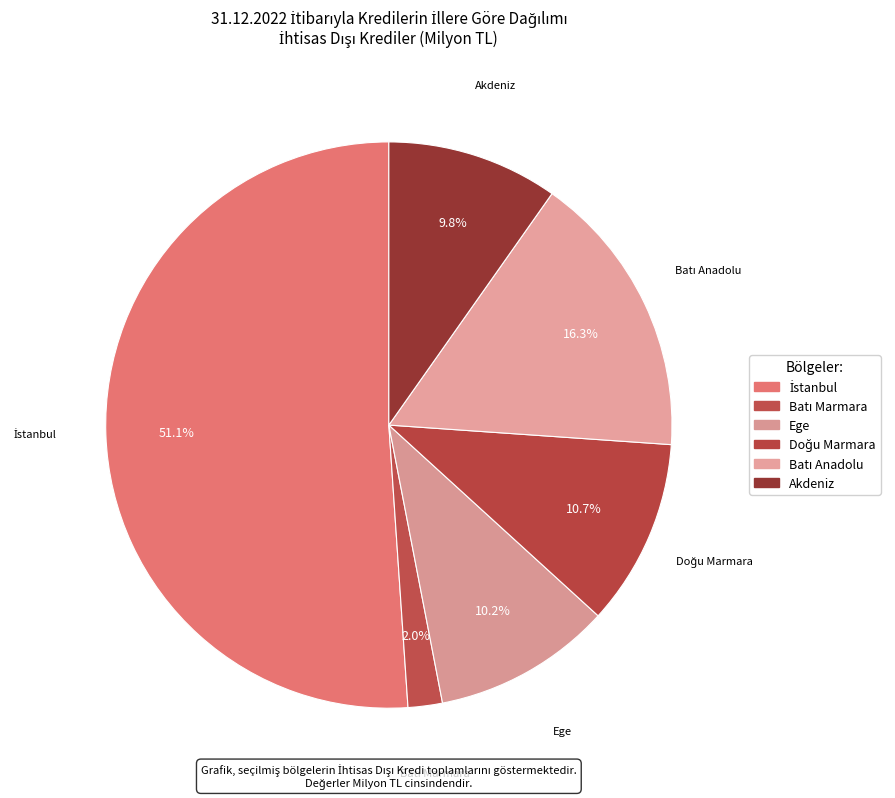

Combined, what portion of the pie is Akdeniz and Ege?

20.0%